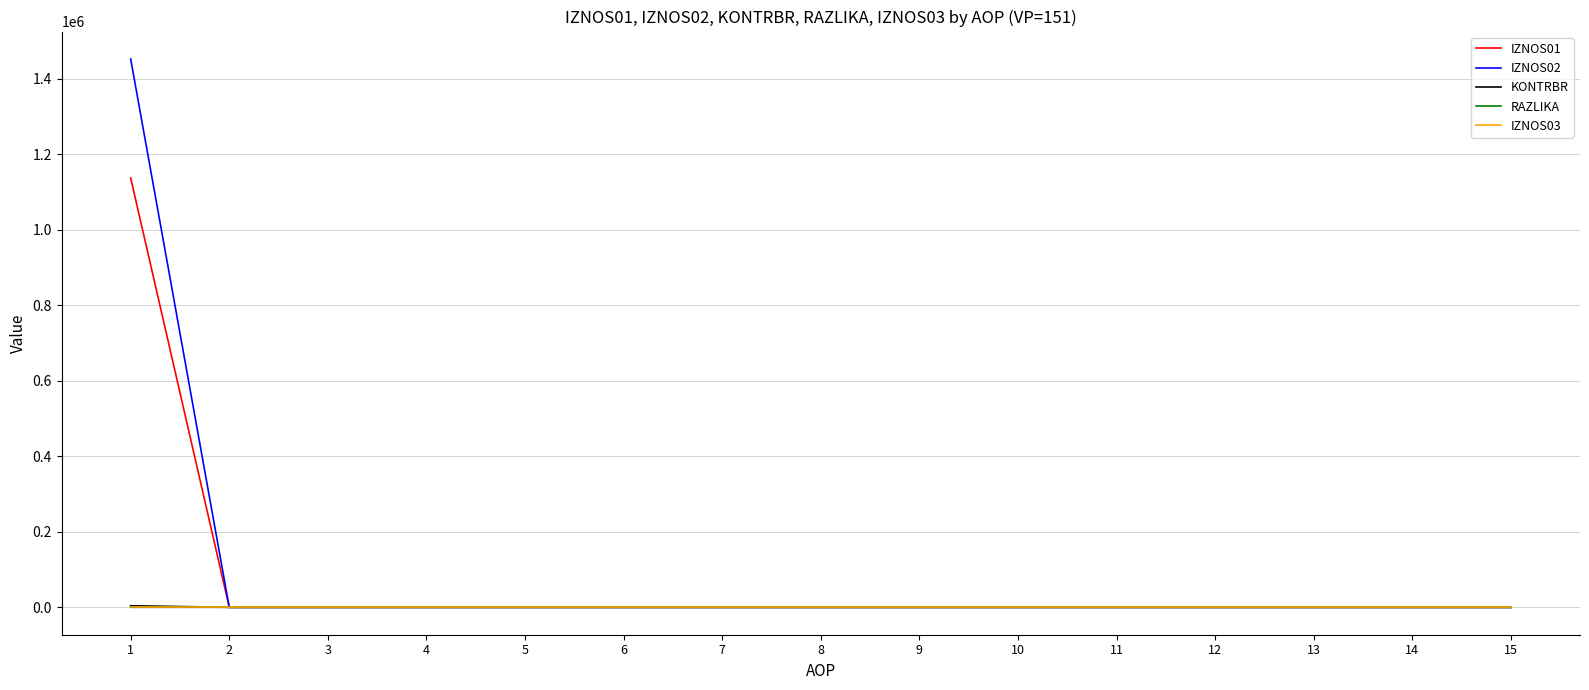

What is the average value of the IZNOS01 series?

75832.6